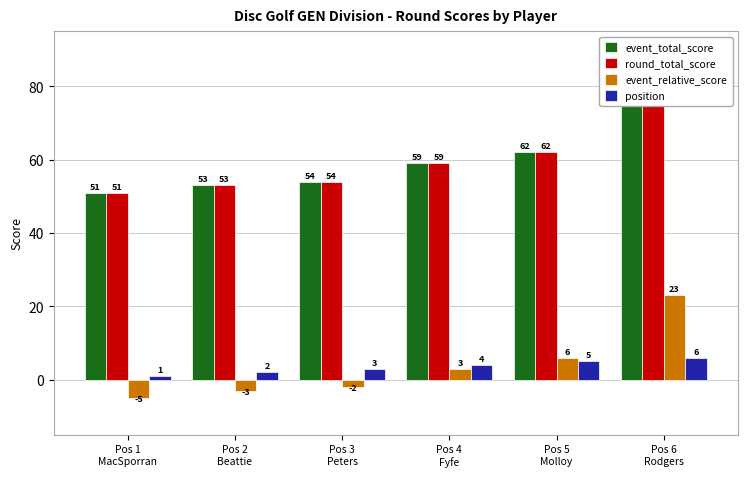

How many bars are there in each group?

4